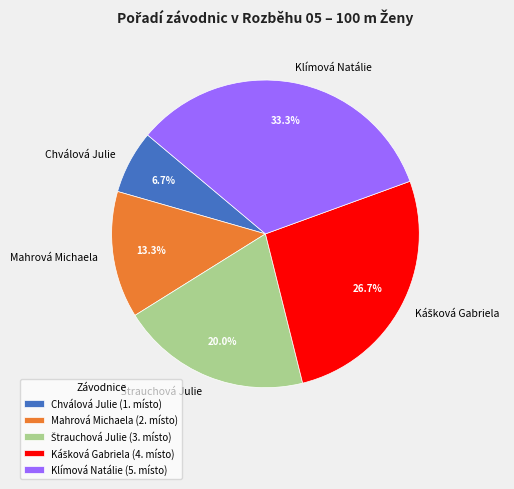

Is there any slice that represents more than half of the pie?

No